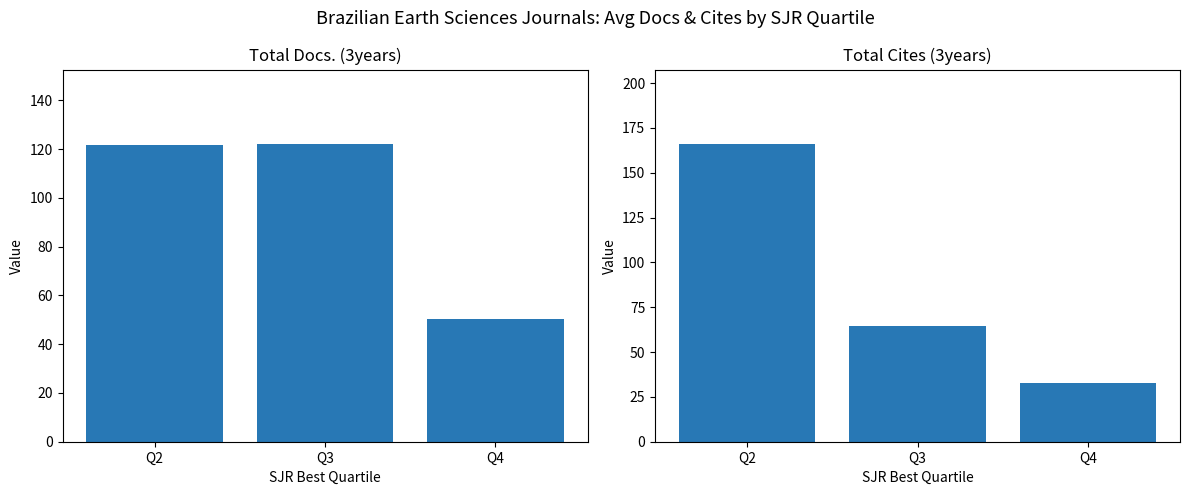

What is the difference between the Total Docs. (3years) values at Q4 and Q3?

71.8